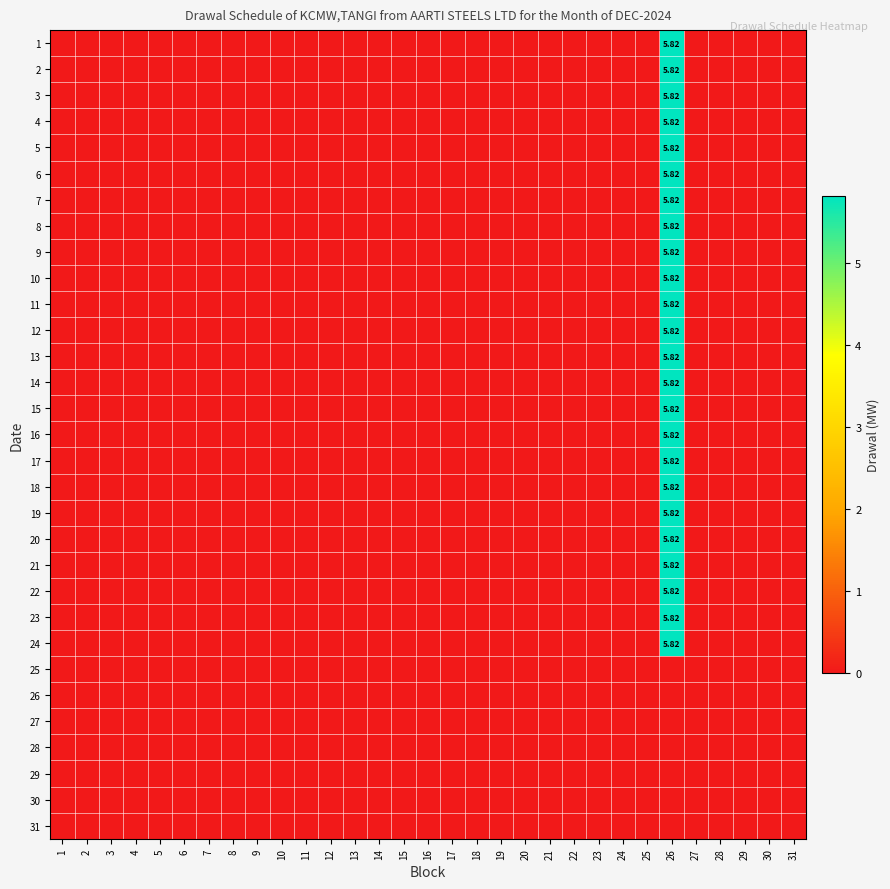

How many distinct data groups are displayed?

31